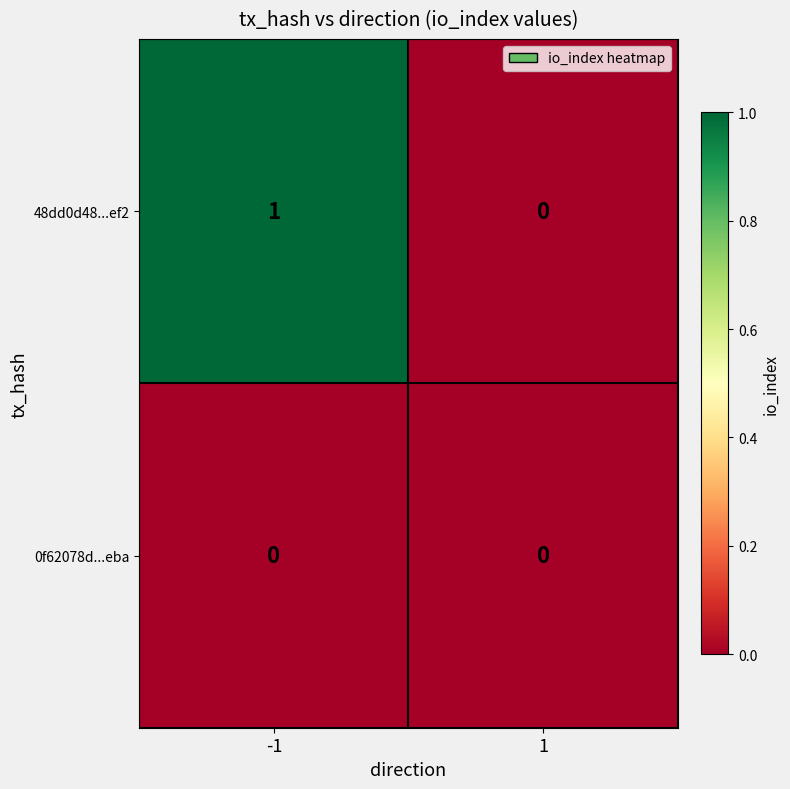

Which series has the largest range (max minus min)?

48dd0d48...ef2